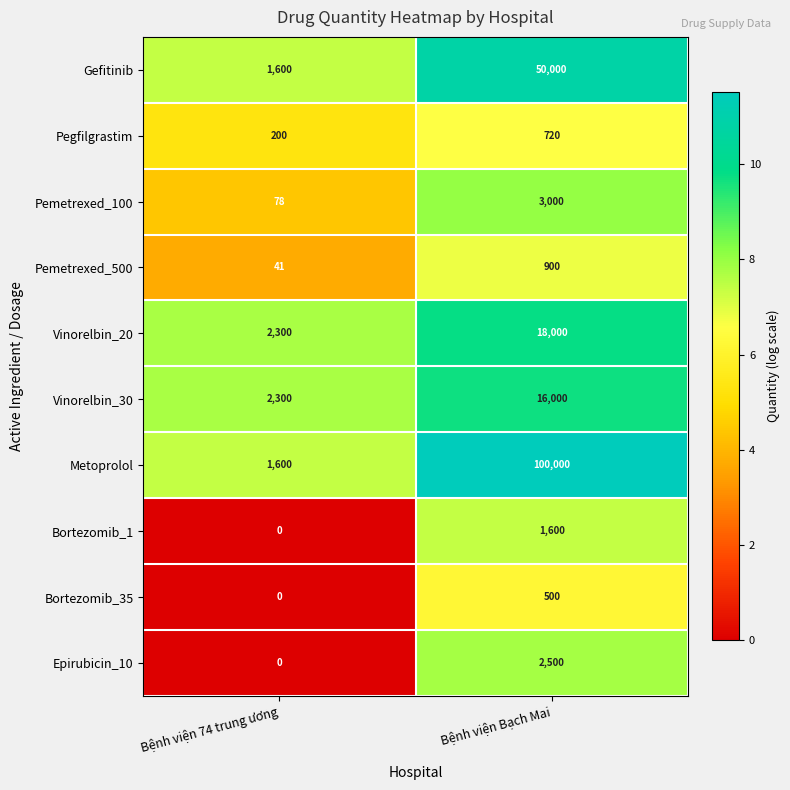

The Vinorelbin_20 series shows 1275 at Bệnh viện 74 trung ương. True or false?

False